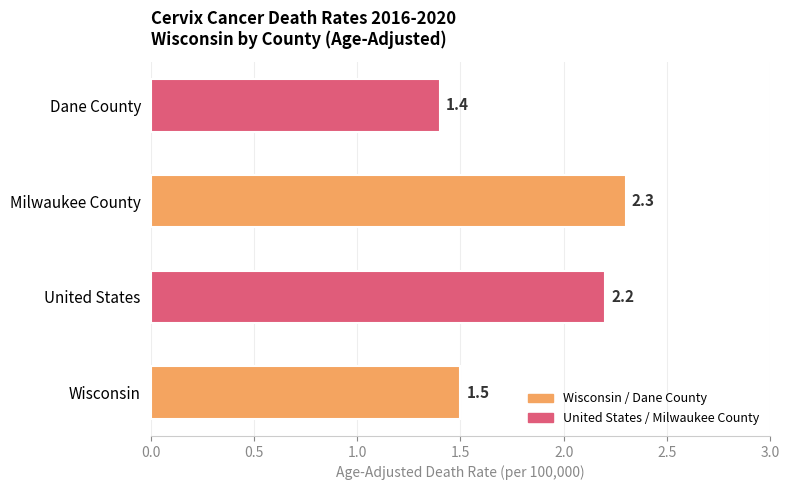

What is the greatest value displayed?

2.3